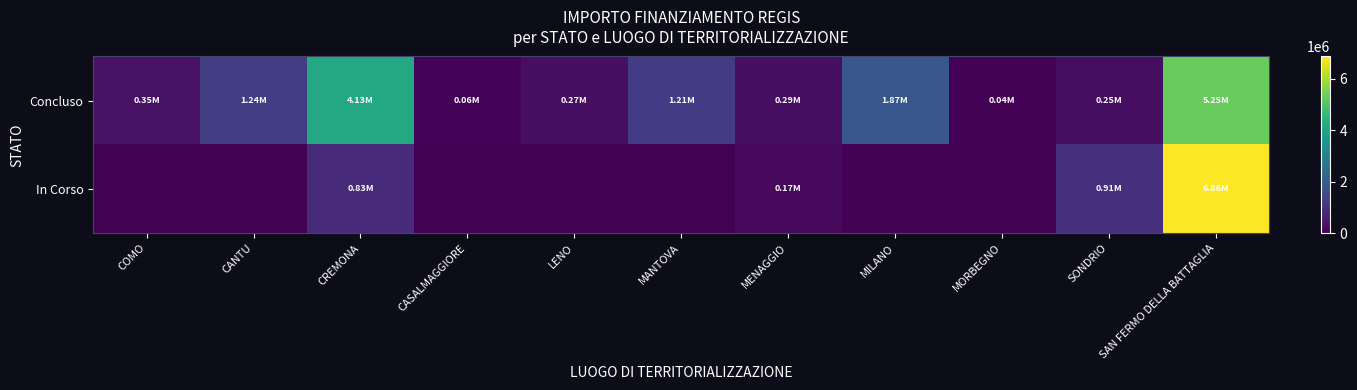

Reading left to right, list all the values displayed in this chart.

Concluso: COMO=345882.5	CANTU=1242450.0	CREMONA=4132595.6	CASALMAGGIORE=57564.0	LENO=269021.9	MANTOVA=1206048.8	MENAGGIO=286114.4	MILANO=1866366.7	MORBEGNO=36600.0	SONDRIO=247700.0	SAN FERMO DELLA BATTAGLIA=5253614.2
In Corso: COMO=0.0	CANTU=0.0	CREMONA=833874.0	CASALMAGGIORE=0.0	LENO=0.0	MANTOVA=0.0	MENAGGIO=165553.7	MILANO=0.0	MORBEGNO=0.0	SONDRIO=914000.0	SAN FERMO DELLA BATTAGLIA=6861398.7